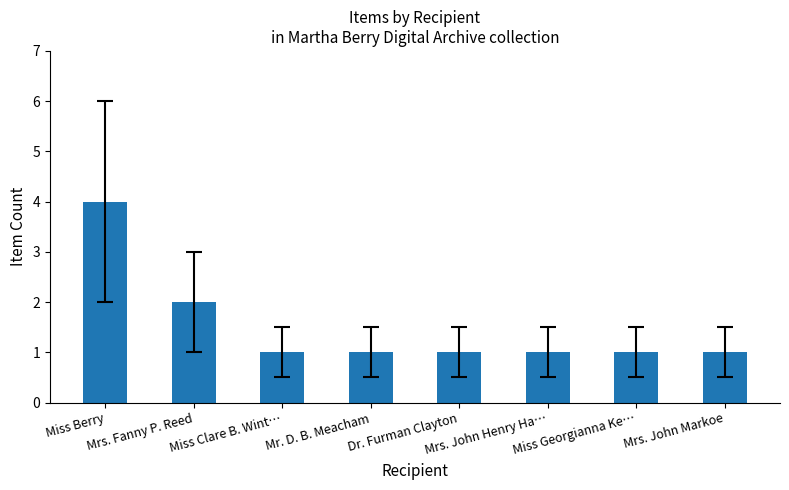

Reading left to right, list all the values displayed in this chart.

4	2	1	1	1	1	1	1